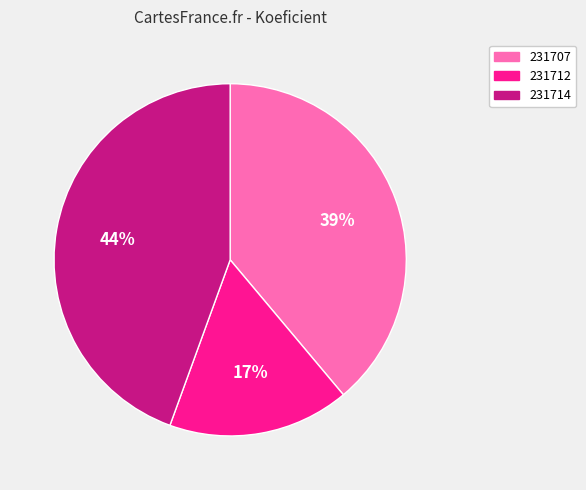

Do 231712 and 231714 together represent more than half of the pie?

Yes